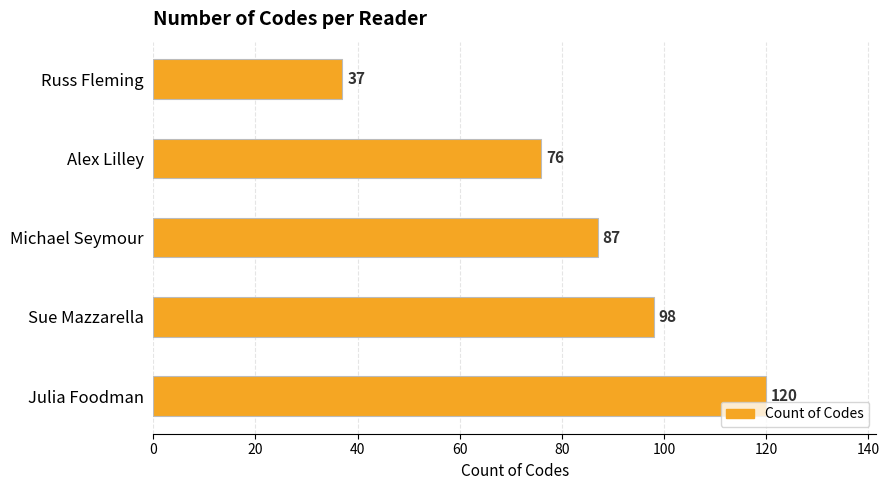

What is the minimum value shown in the chart?

37